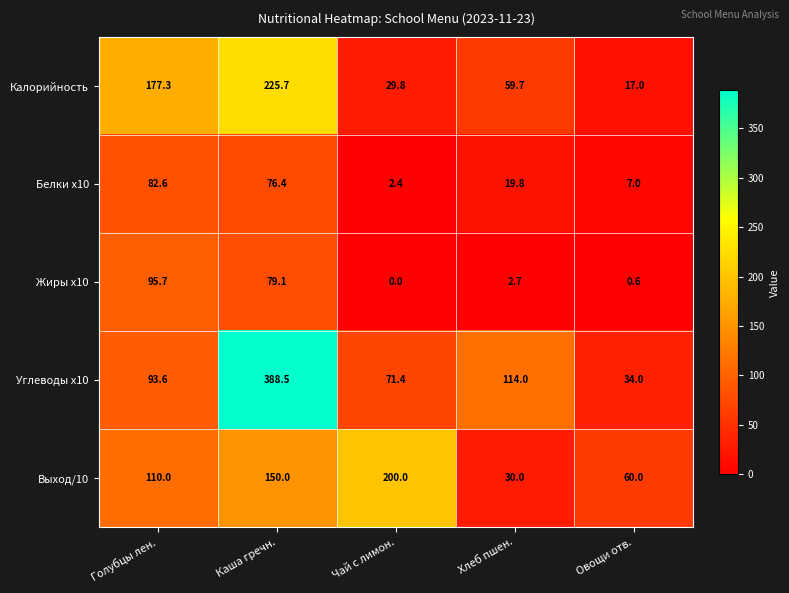

What is the difference between the maximum and minimum values in the Углеводы x10 series?

354.5